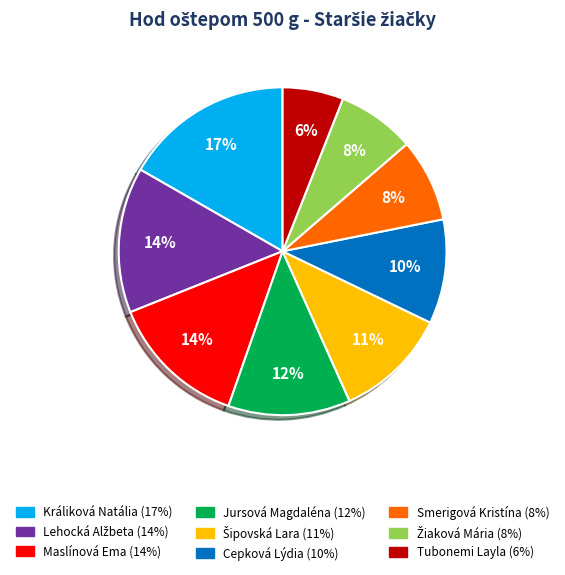

What percentage is the Smerigová Kristína slice, to the nearest percent?

8%